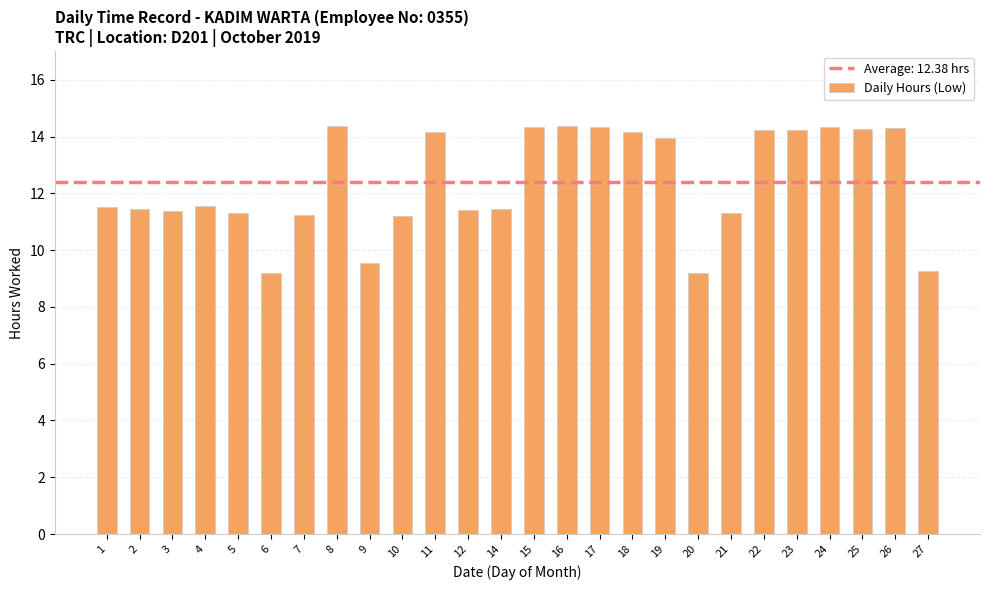

What is the sum of the values at 16 and 14?

25.8